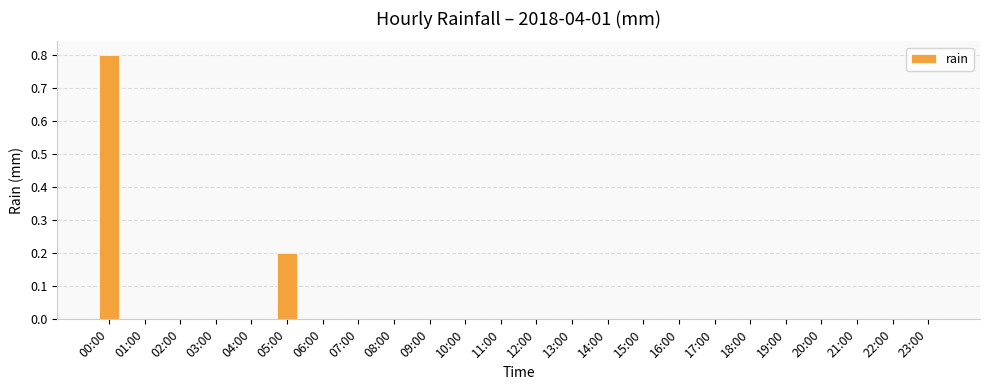

What is the sum of all values?

1.0